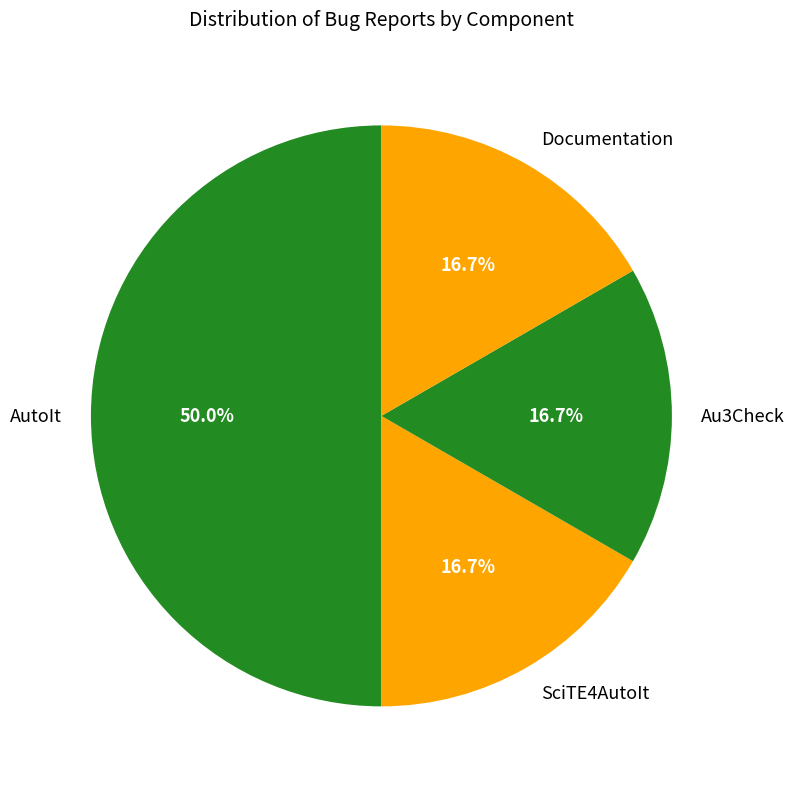

To the nearest percent, what is the combined percentage of SciTE4AutoIt and AutoIt?

67%